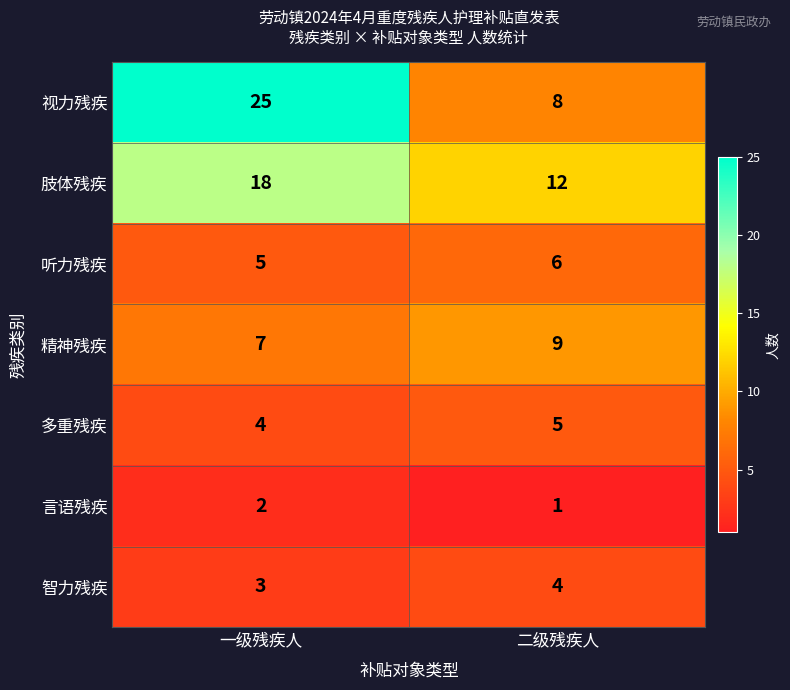

Reading left to right, transcribe all the data shown in this chart.

视力残疾: 25	8
肢体残疾: 18	12
听力残疾: 5	6
精神残疾: 7	9
多重残疾: 4	5
言语残疾: 2	1
智力残疾: 3	4